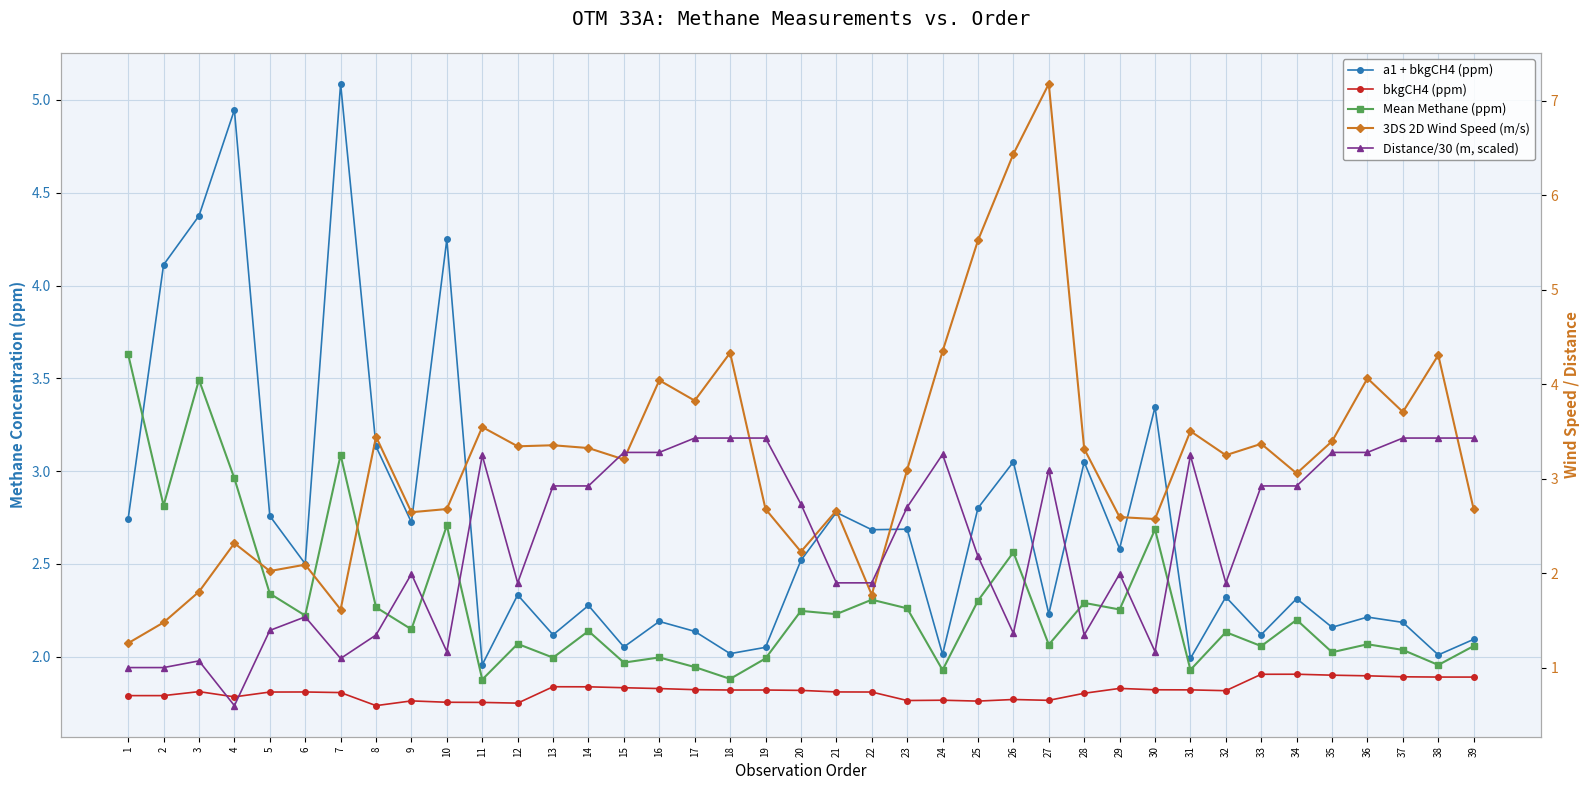

At which category does Distance/30 (m, scaled) reach its first local peak?

3